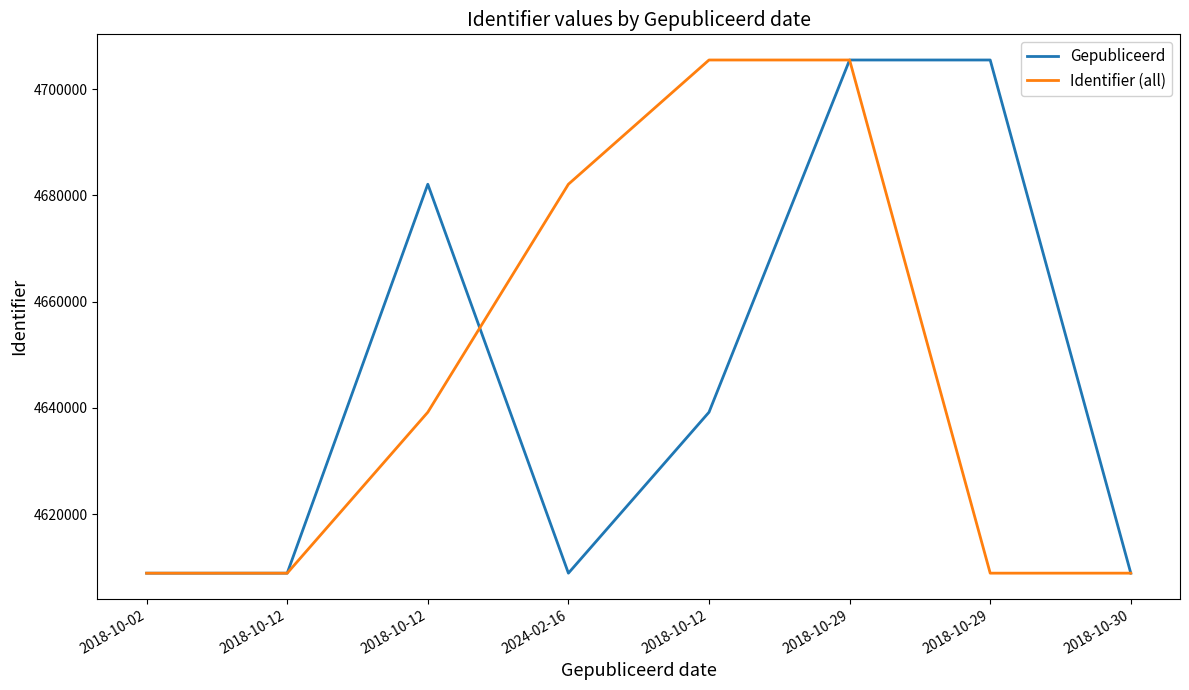

Reading left to right, transcribe all the data shown in this chart.

Gepubliceerd: 4608881	4608882	4682122	4608886	4639191	4705513	4705514	4608888
Identifier (all): 4608881	4608882	4639191	4682122	4705513	4705514	4608886	4608888